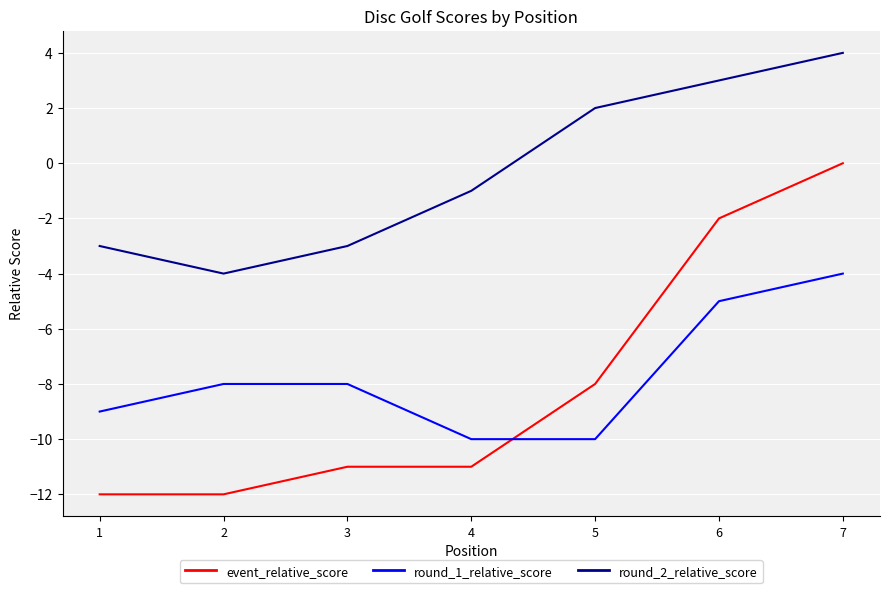

What is the difference between the highest and lowest values at 1?

9